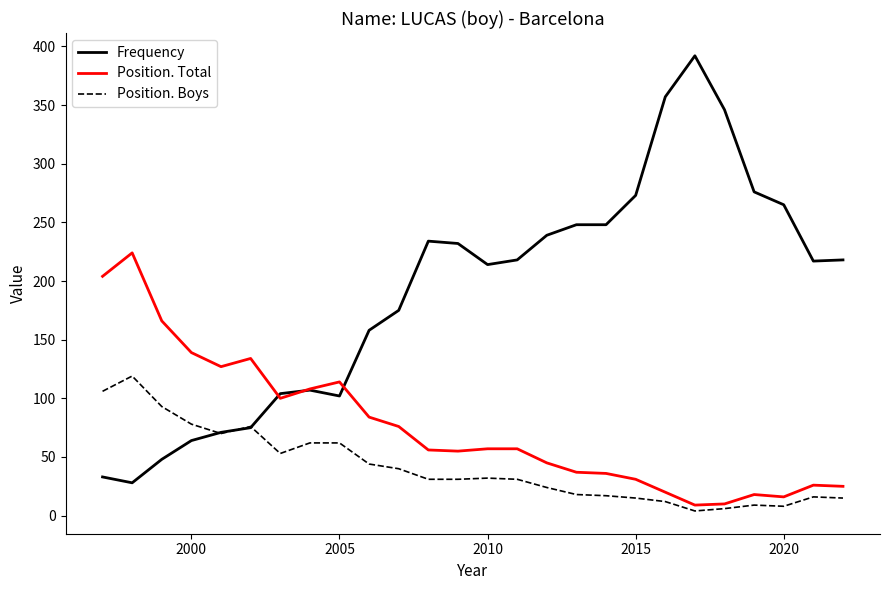

Rank the series by their average value, from lowest to highest.

Position. Boys, Position. Total, Frequency